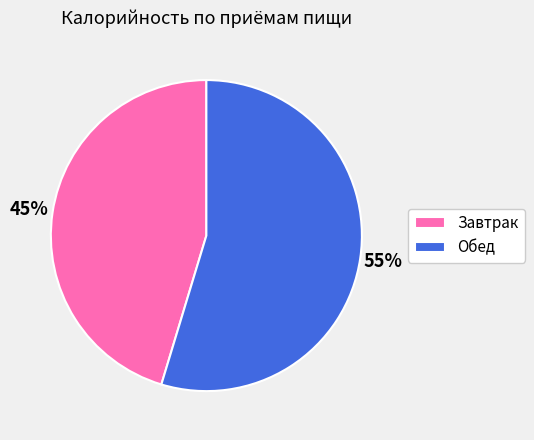

Rank the categories by value from highest to lowest.

Обед, Завтрак